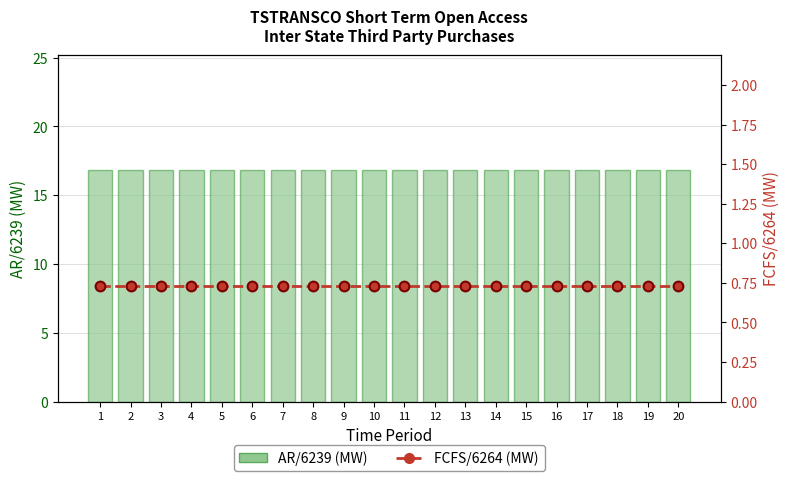

List the series in order of their peak value, highest first.

AR/6239, FCFS/6264